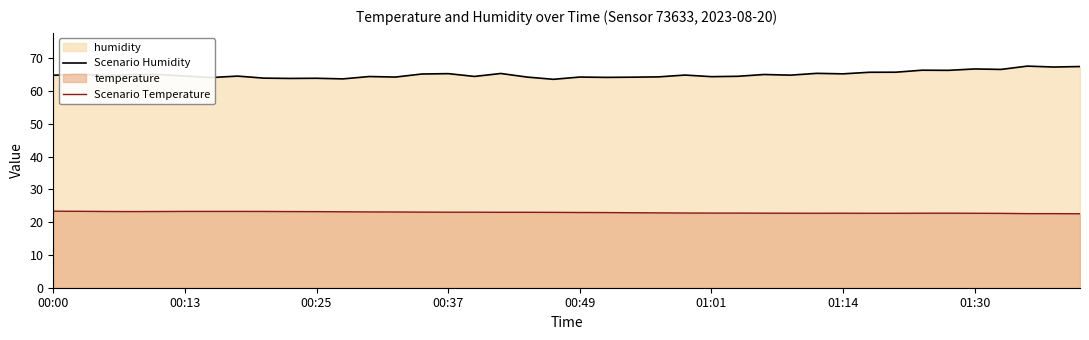

List the series in order of their peak value, lowest first.

Scenario Temperature, Scenario Humidity